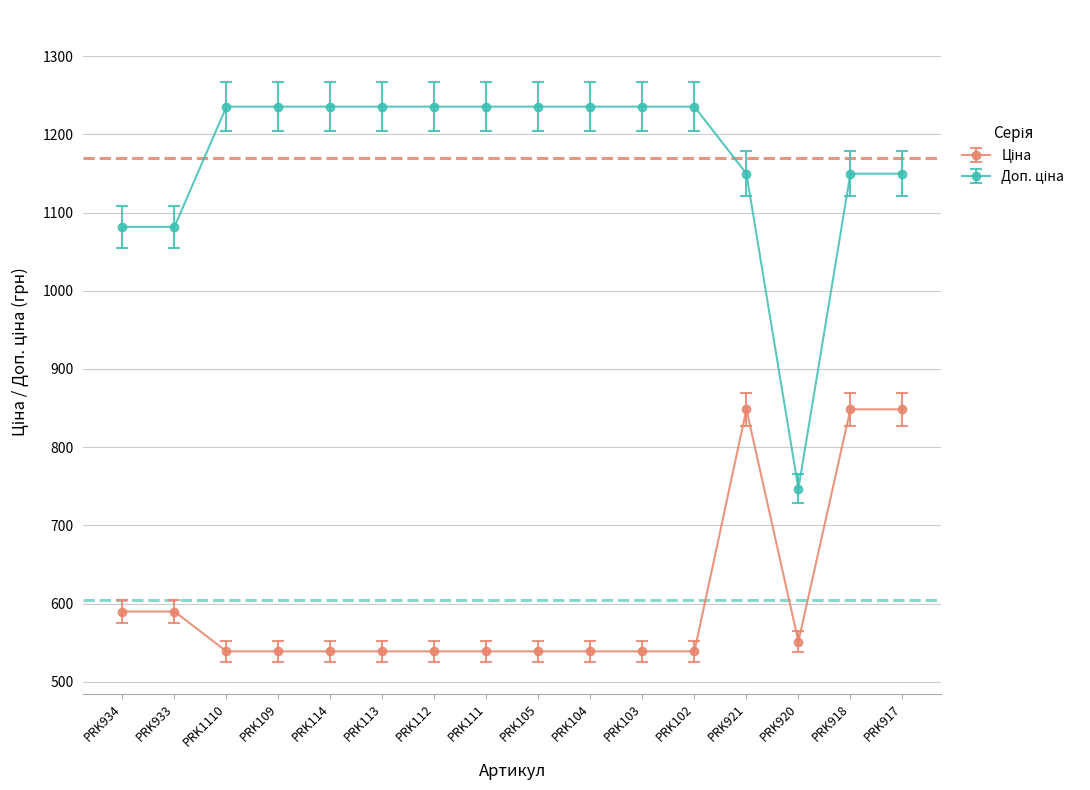

What is the label of the 12th point from the left?

PRK102